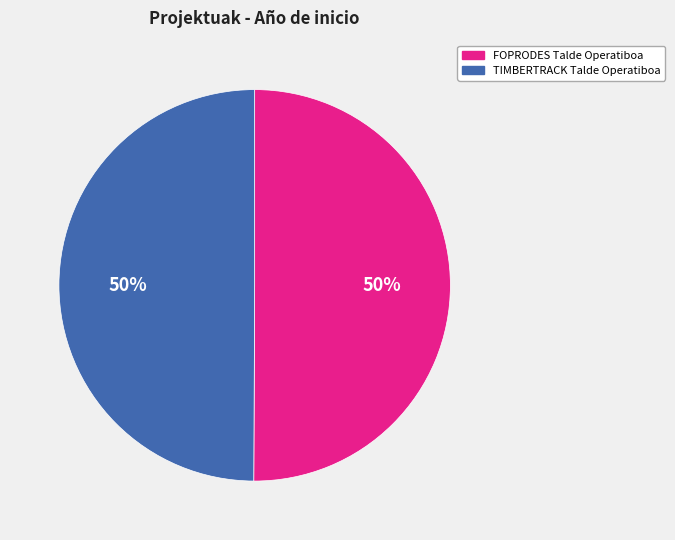

Is it true that TIMBERTRACK Talde Operatiboa is 41% of the pie?

False